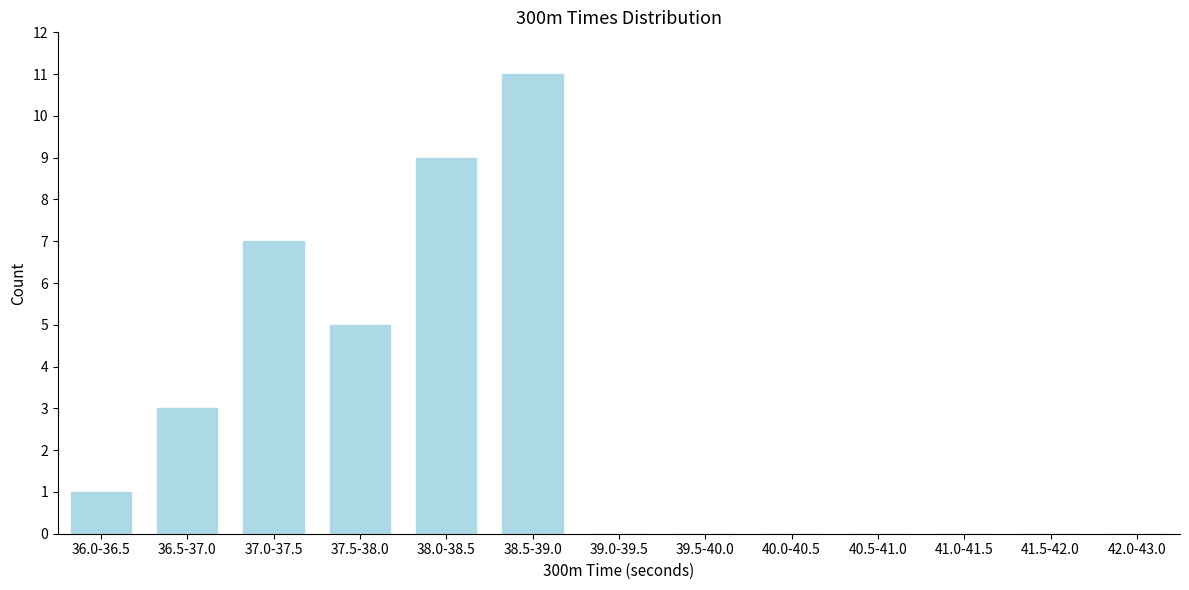

Reading left to right, what are all the values shown in this chart?

36.0-36.5=1	36.5-37.0=3	37.0-37.5=7	37.5-38.0=5	38.0-38.5=9	38.5-39.0=11	39.0-39.5=0	39.5-40.0=0	40.0-40.5=0	40.5-41.0=0	41.0-41.5=0	41.5-42.0=0	42.0-43.0=0